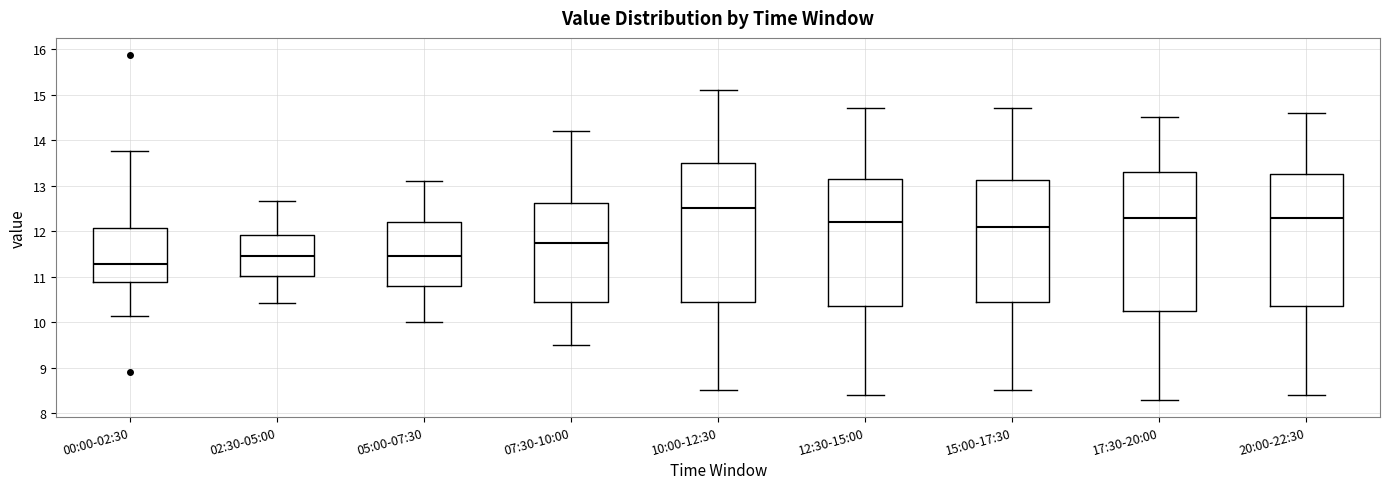

Which box has the lowest median line?

00:00-02:30